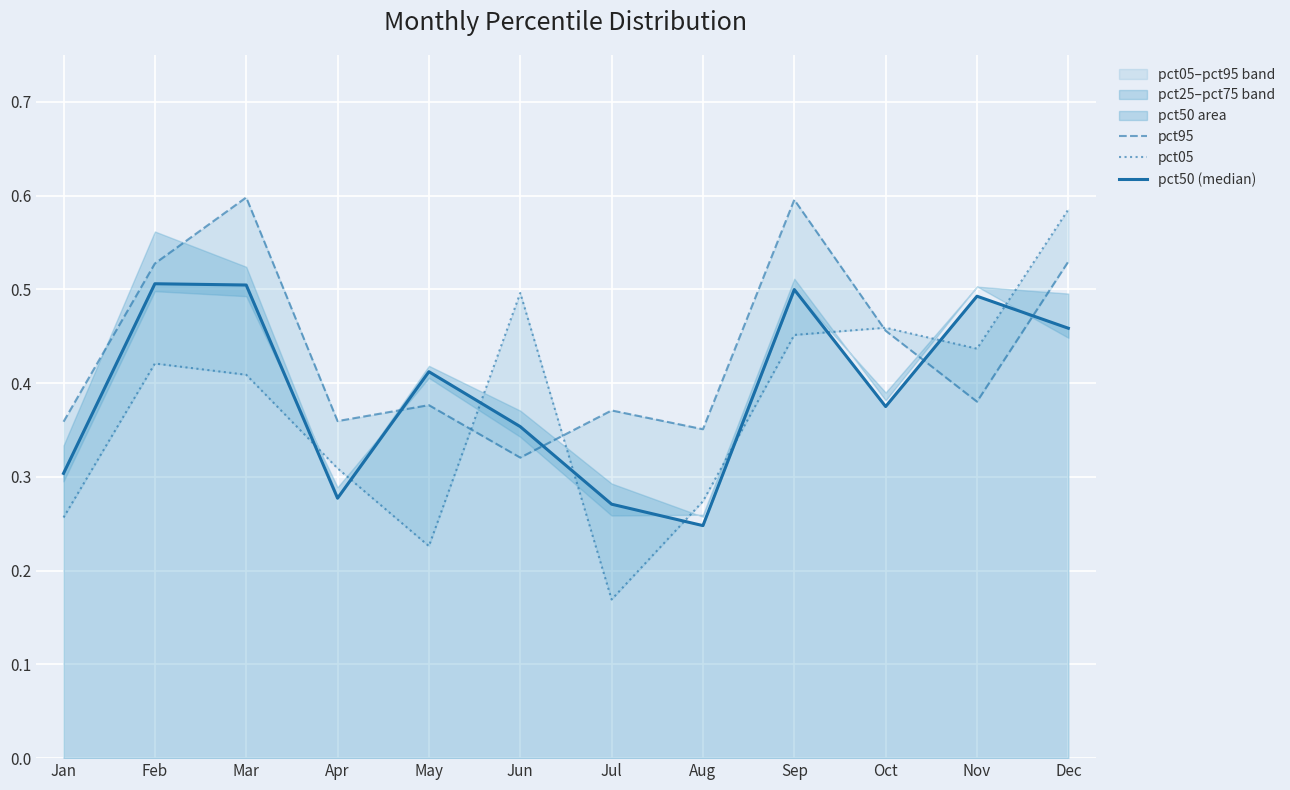

How many lines are shown in the chart?

3